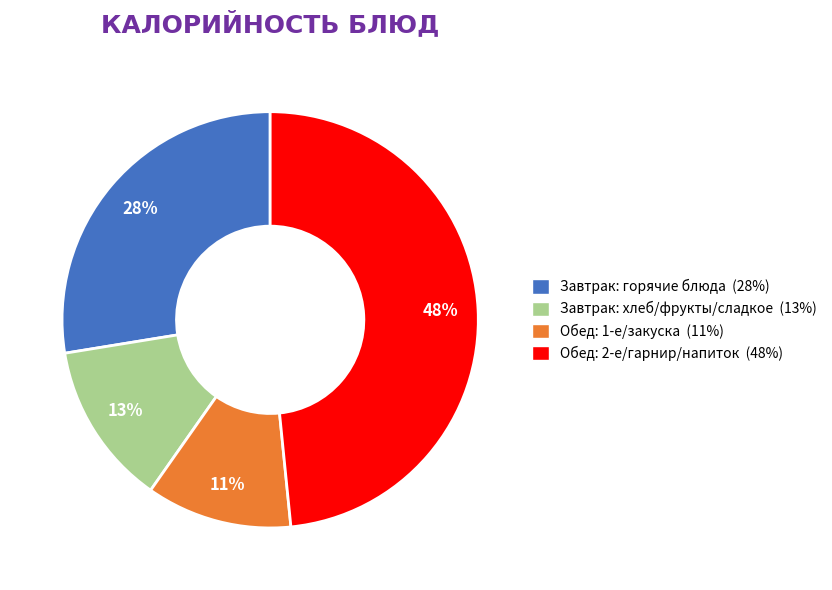

Is there a majority slice in this chart?

No